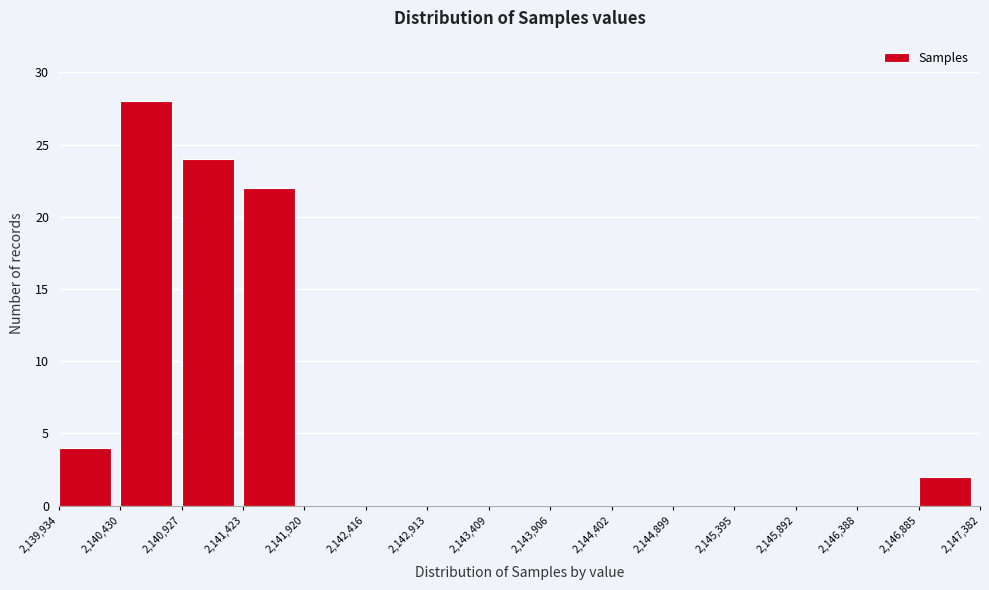

Reading left to right, transcribe this chart: for each bar, give the range it covers on the x-axis and its height. The values are not printed on the chart, so give them approximately, as read against the axis.

2,139,934 to 2,140,430: 4
2,140,430 to 2,140,927: 28
2,140,927 to 2,141,423: 24
2,141,423 to 2,141,920: 22
2,141,920 to 2,142,416: 0
2,142,416 to 2,142,913: 0
2,142,913 to 2,143,409: 0
2,143,409 to 2,143,906: 0
2,143,906 to 2,144,402: 0
2,144,402 to 2,144,899: 0
2,144,899 to 2,145,395: 0
2,145,395 to 2,145,892: 0
2,145,892 to 2,146,388: 0
2,146,388 to 2,146,885: 0
2,146,885 to 2,147,382: 2